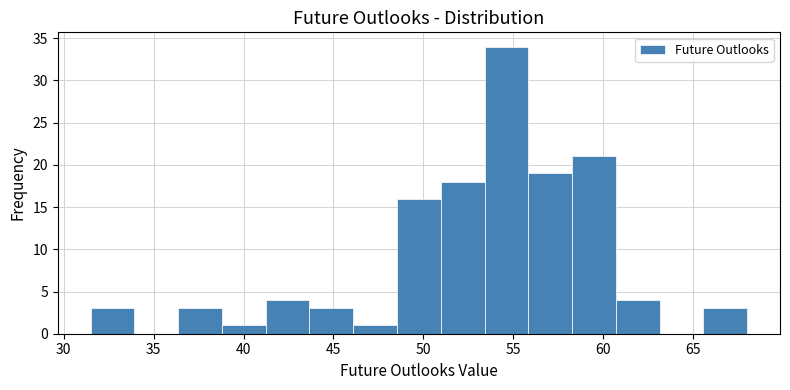

Reading left to right, list every bar in this chart as the range it spans on the x-axis followed by its height. Neither the bar edges nor the heights are printed on the chart, so give them approximately, as read against the axes.

31.5 to 34.0: 3
34.0 to 36.5: 0
36.5 to 39.0: 3
39.0 to 41.0: 1
41.0 to 43.5: 4
43.5 to 46.0: 3
46.0 to 48.5: 1
48.5 to 51.0: 16
51.0 to 53.5: 18
53.5 to 56.0: 34
56.0 to 58.5: 19
58.5 to 60.5: 21
60.5 to 63.0: 4
63.0 to 65.5: 0
65.5 to 68.0: 3